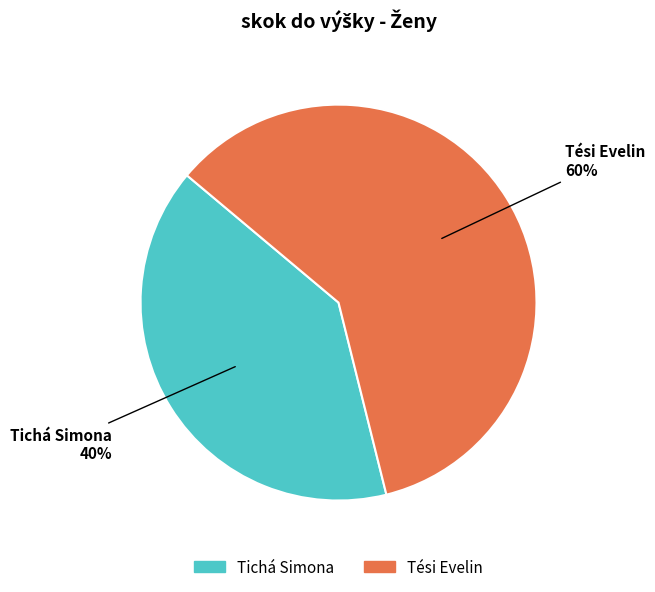

Approximately how many times larger is the value at Tési Evelin compared to Tichá Simona?

1.5